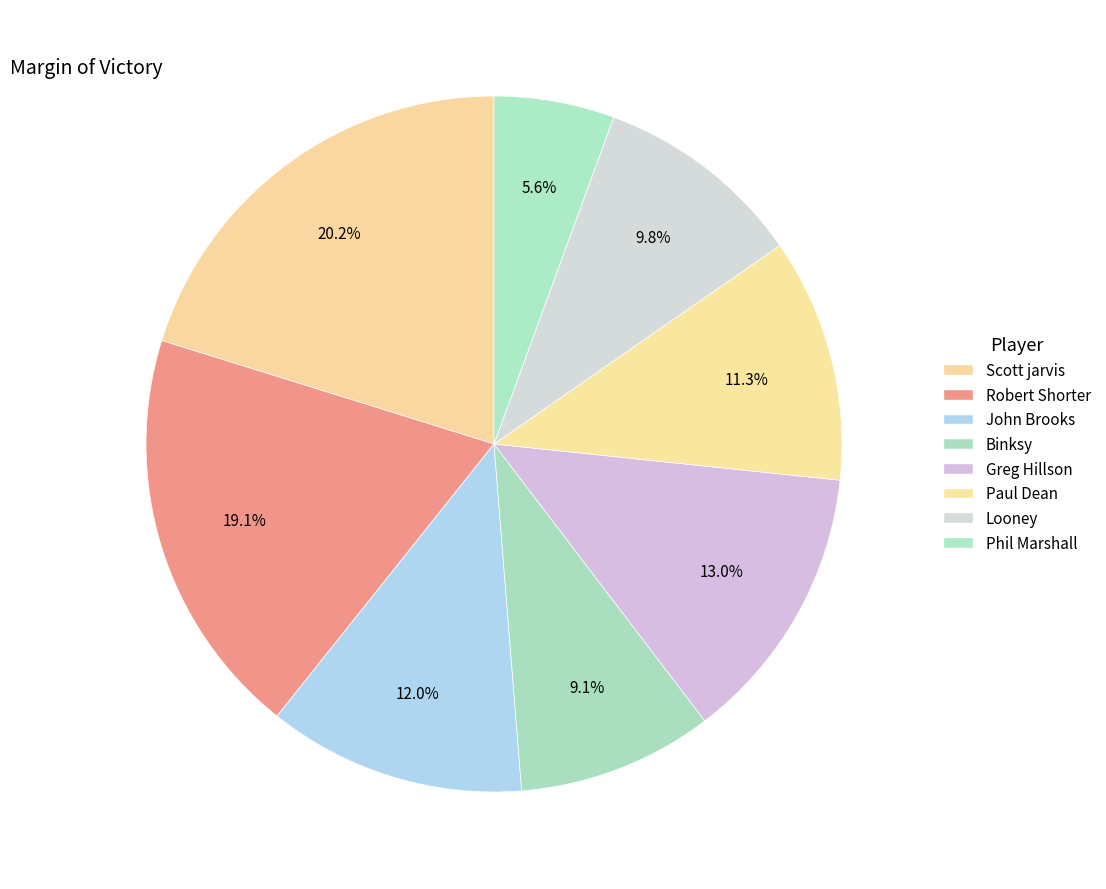

How many slices are in this pie chart?

8